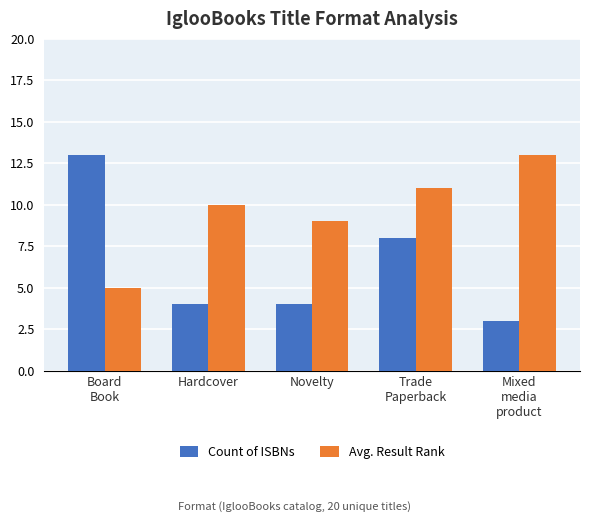

At which label is Avg. Result Rank closest to 9?

Novelty